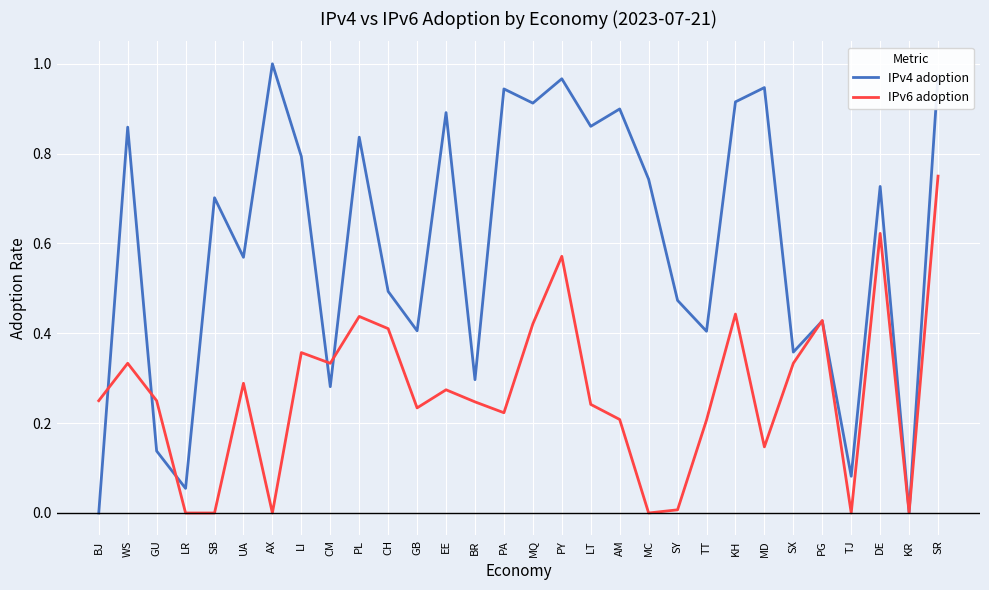

What are all the series names shown in the legend?

IPv4 adoption, IPv6 adoption